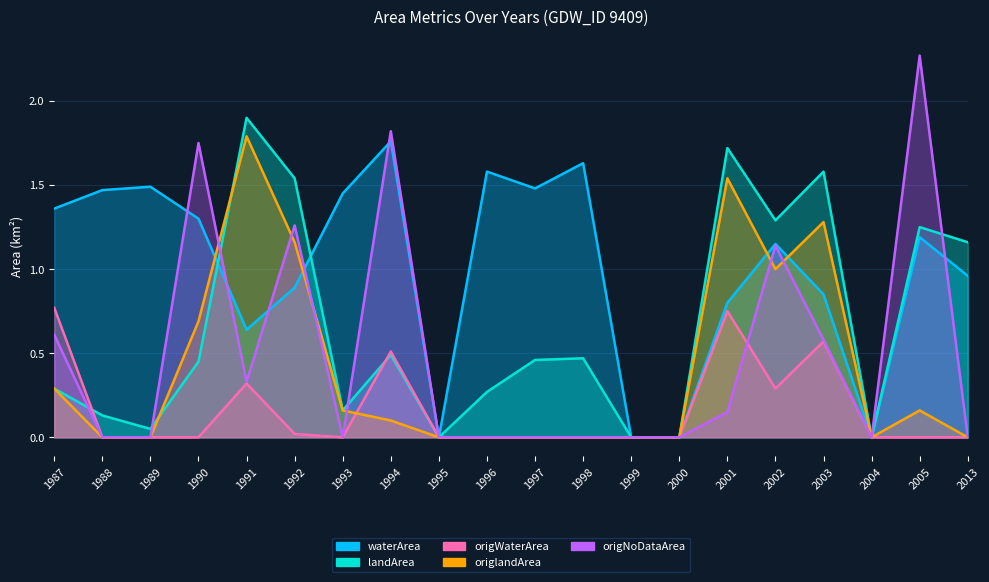

Between 1990 and 2004, which series saw the biggest shift?

origNoDataArea